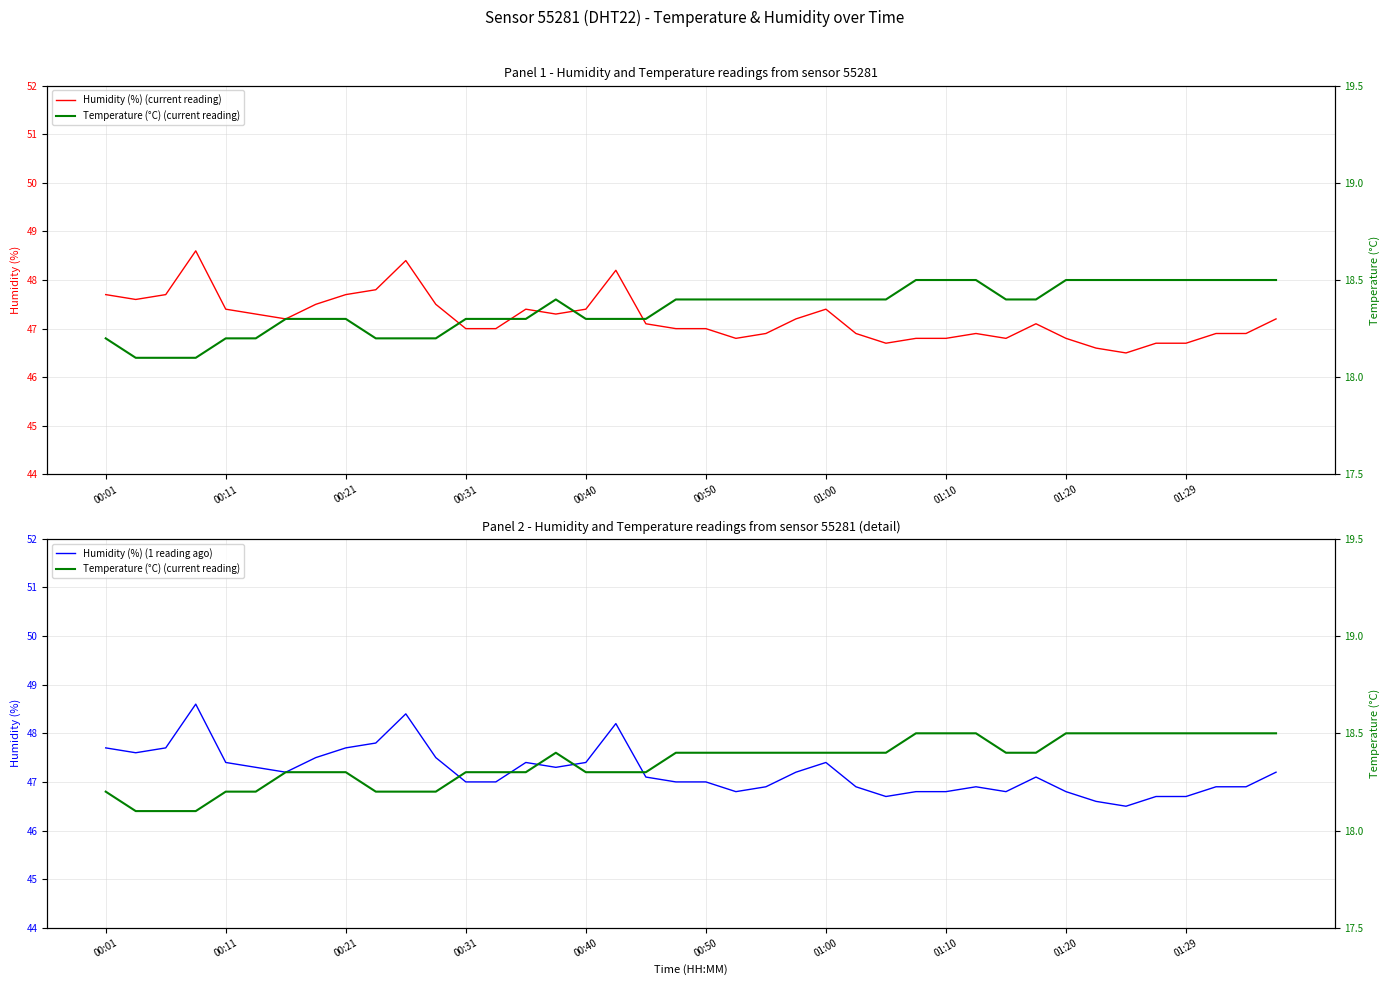

What is the difference between the second highest and minimum values in the Humidity (%) (1 reading ago) series?

1.9